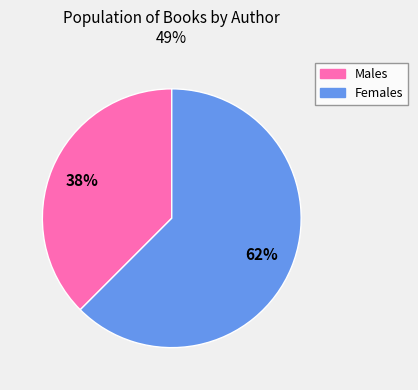

Is there any slice that represents more than half of the pie?

Yes